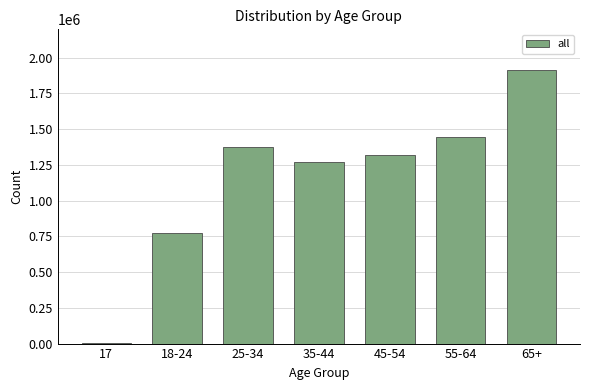

Reading left to right, what are all the values shown in this chart?

17=2931	18-24=776252	25-34=1377618	35-44=1268491	45-54=1318252	55-64=1447703	65+=1911436